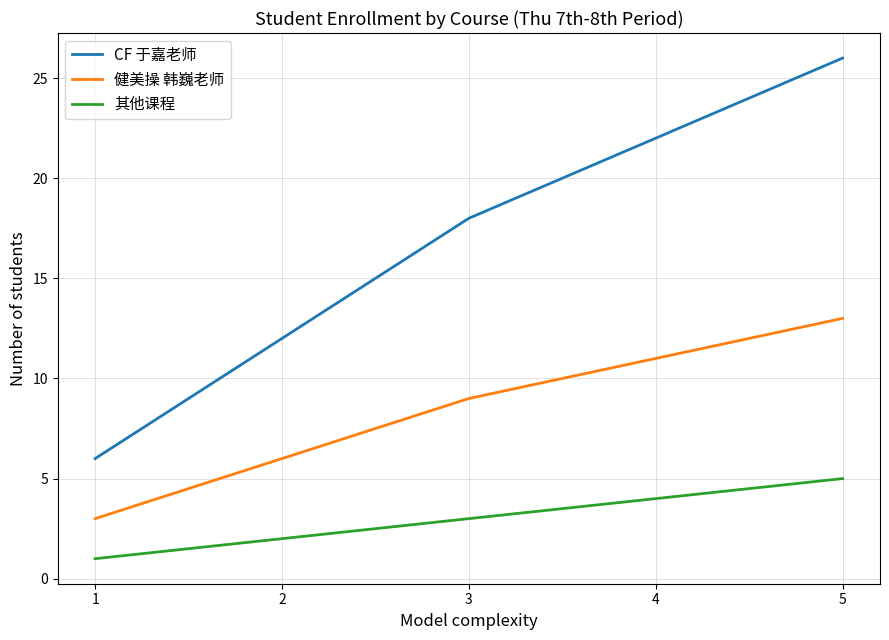

What are all the series names shown in the legend?

CF 于嘉老师, 健美操 韩巍老师, 其他课程